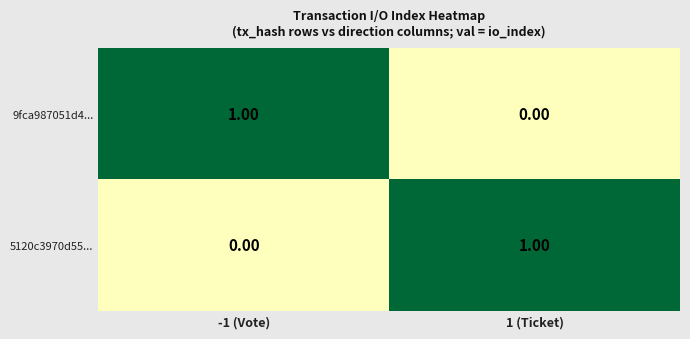

At -1 (Vote), list the series in order from smallest to largest.

5120c3970d55..., 9fca987051d4...